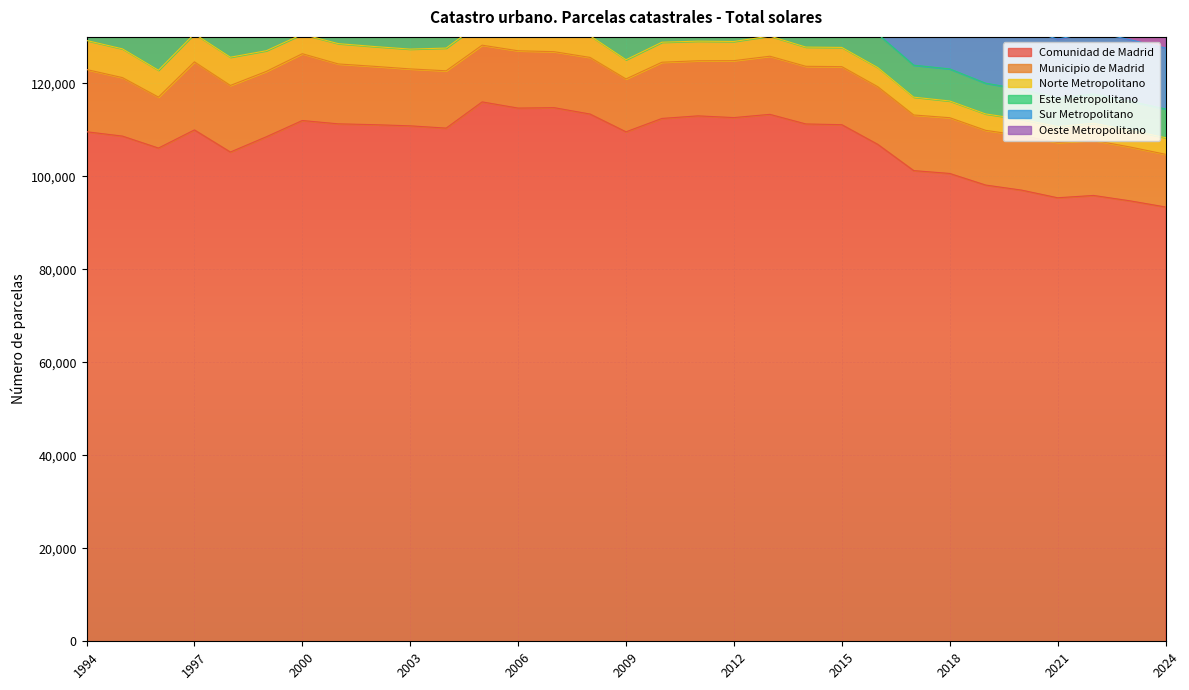

True or false: Norte Metropolitano and Comunidad de Madrid cross at least once.

False